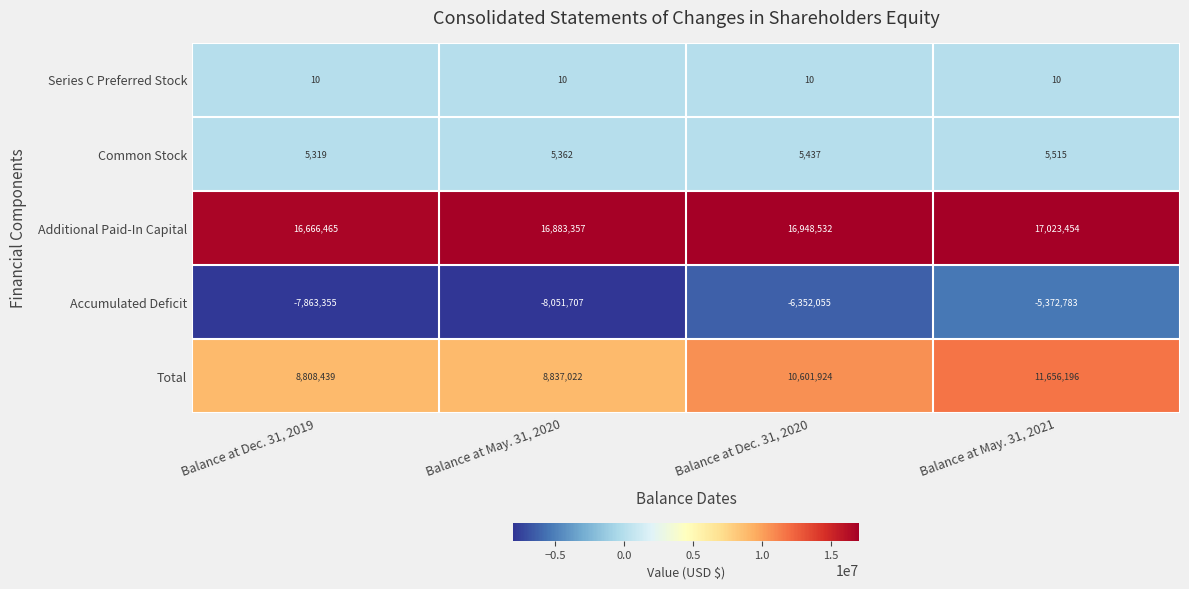

What is the total value across all series at Balance at May. 31, 2020?

17674044